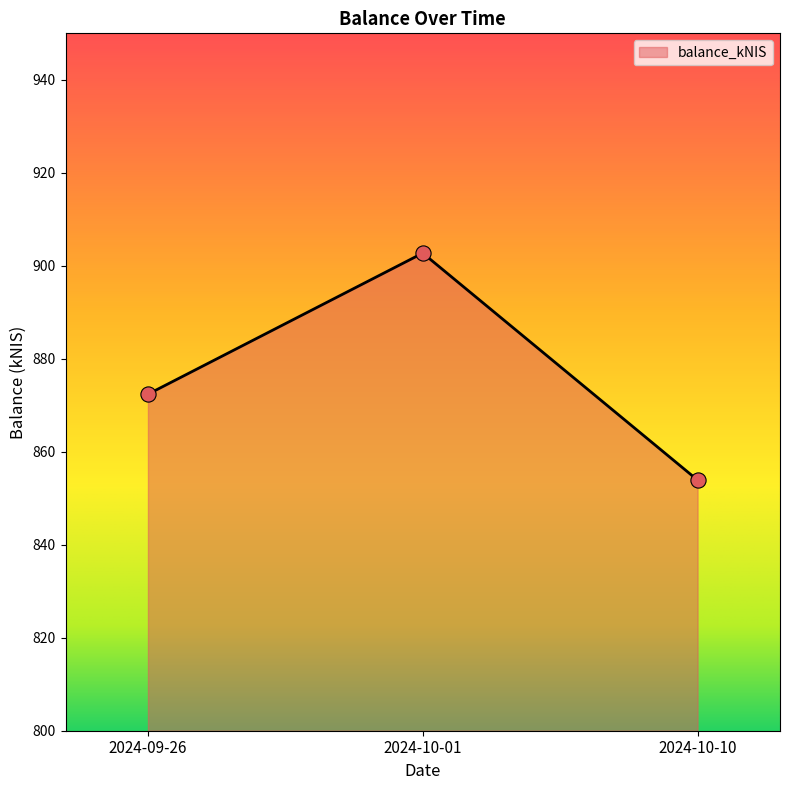

Approximately how many times larger is the value at 2024-09-26 compared to 2024-10-01?

1.0